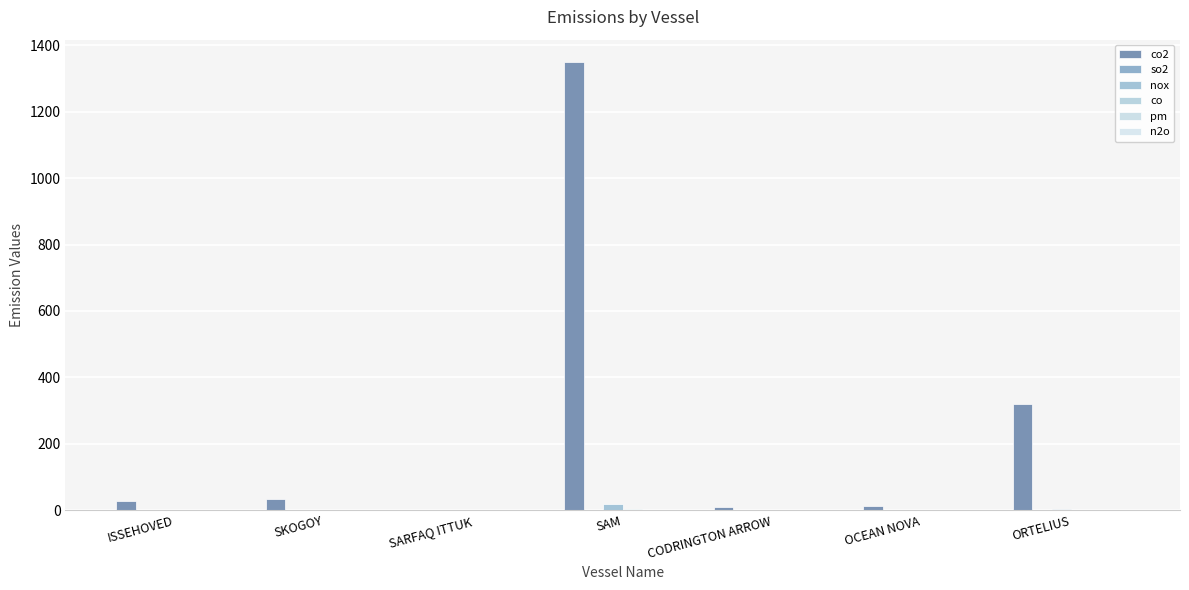

How many distinct data groups are displayed?

6